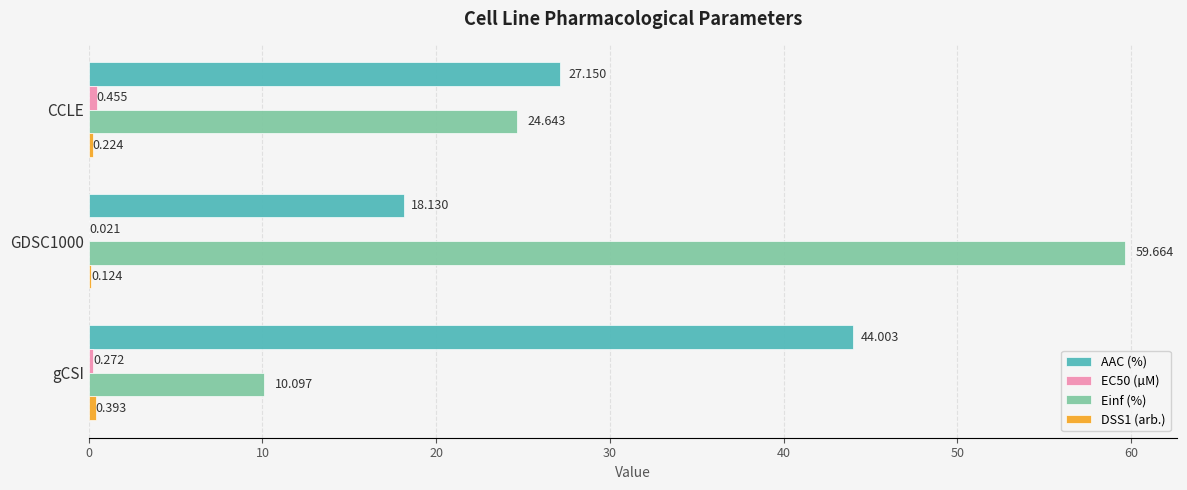

Which series changed the most between CCLE and gCSI?

AAC (%)